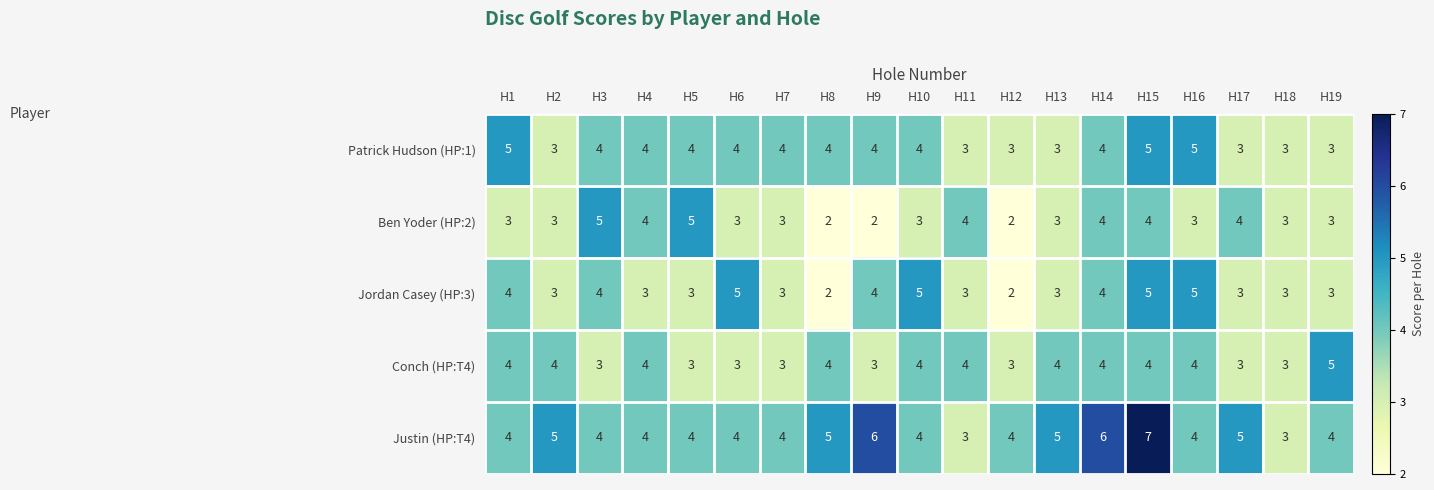

At which category is the sum across all series the highest?

H15